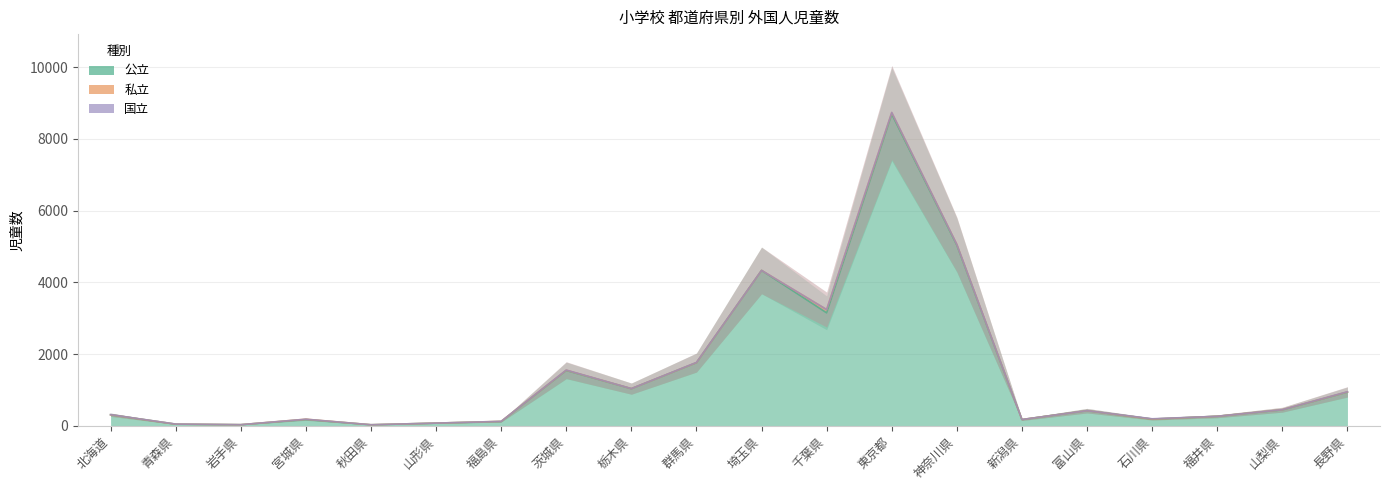

Is it true that 公立 equals 120 at 山形県?

False